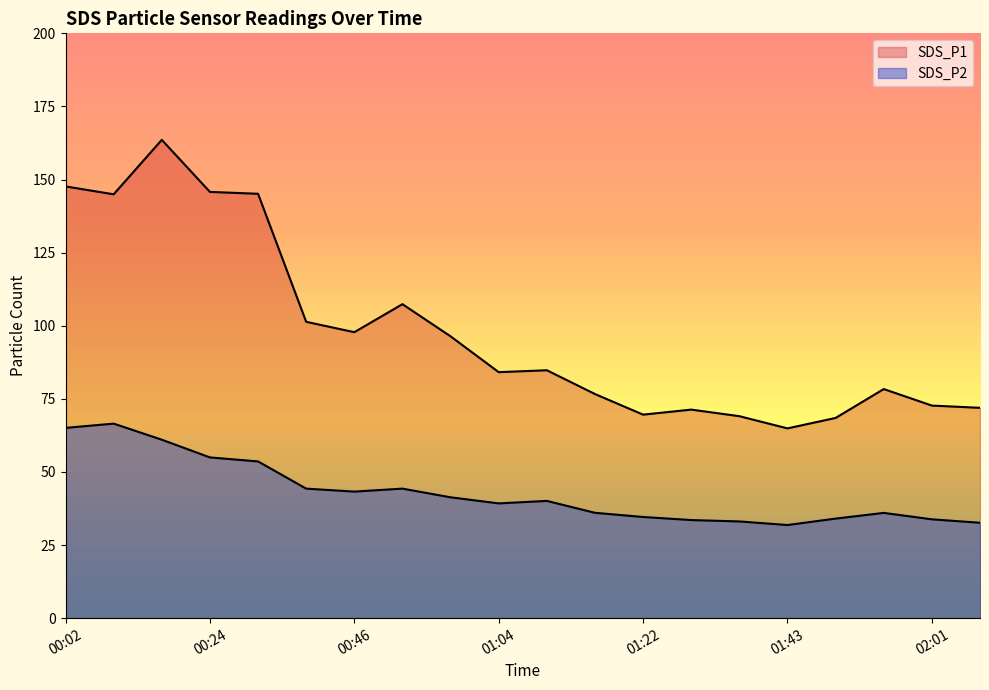

What is the difference between the SDS_P1 values at 00:02 and 02:07?

75.7